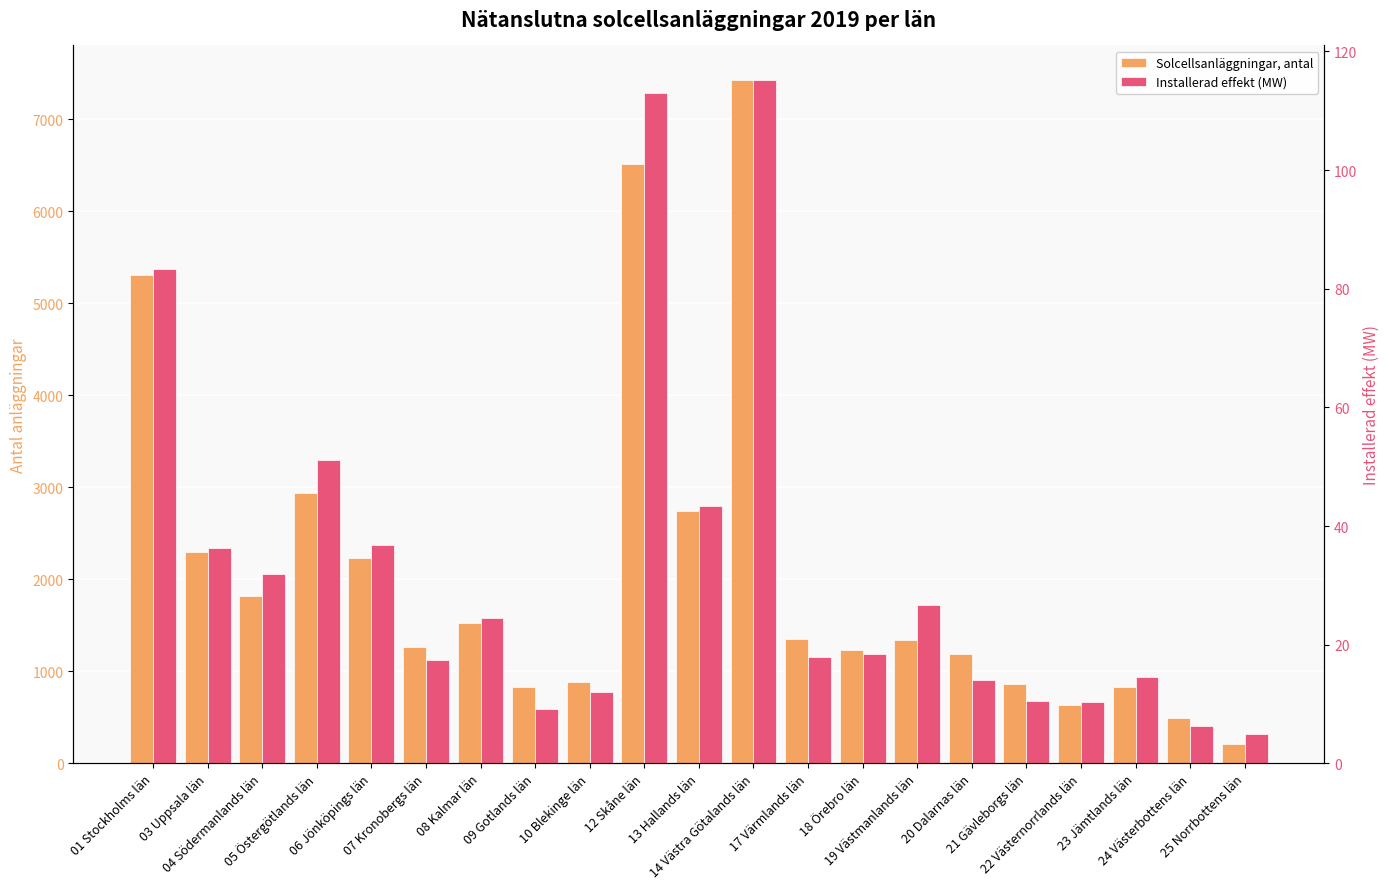

List the series in order of their overall mean, lowest first.

Installerad effekt (MW), Solcellsanläggningar, antal